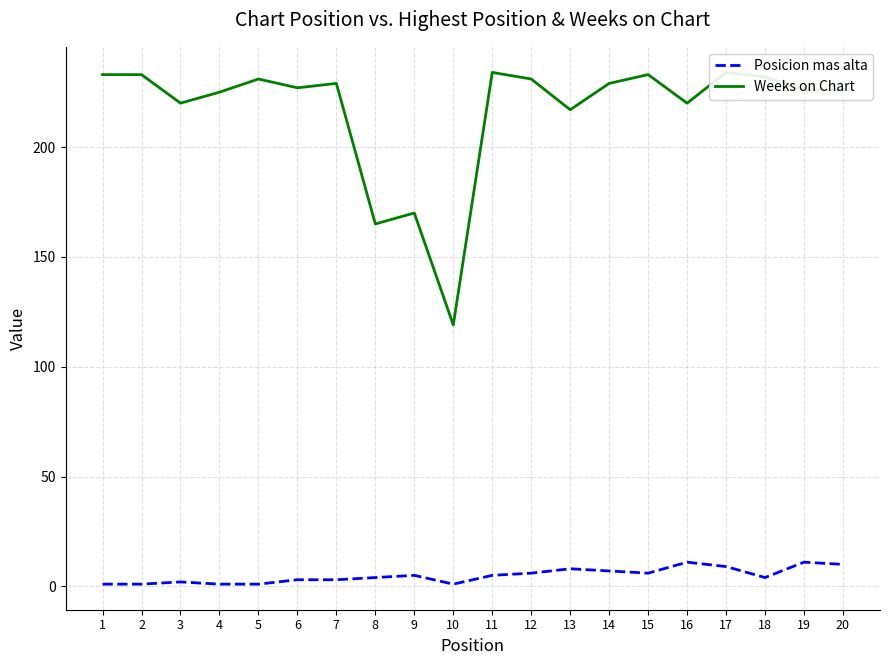

At which label is Weeks on Chart closest to 176?

9